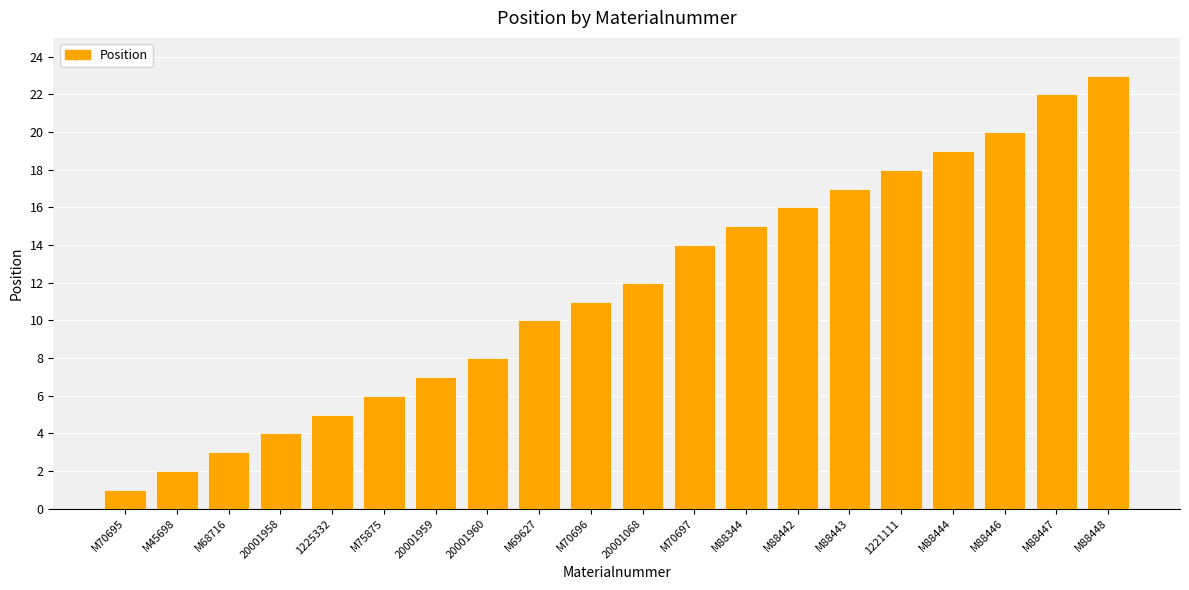

What is the maximum value shown in the chart?

23